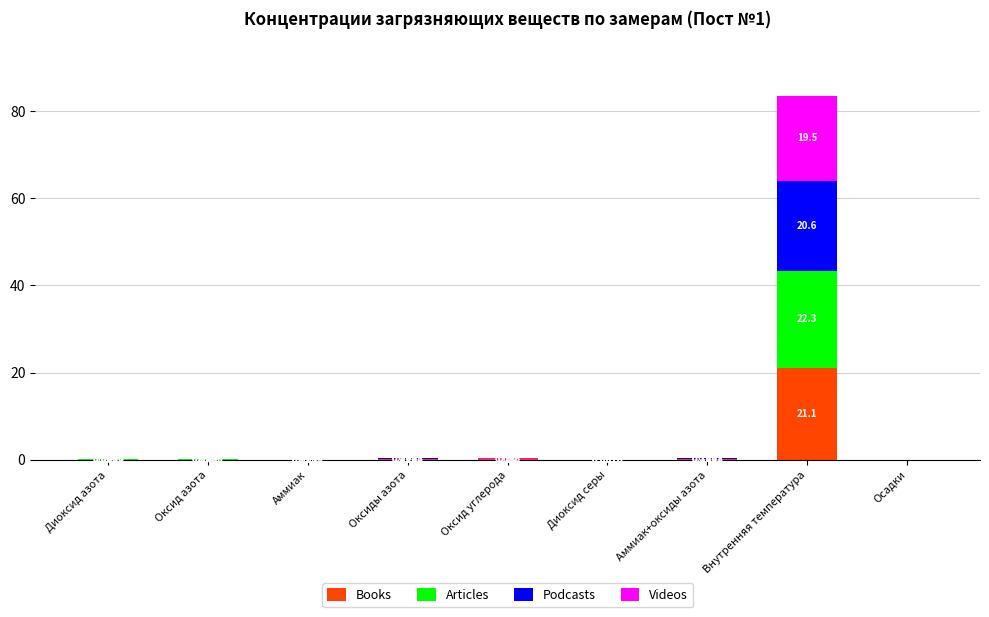

Are the bars grouped side by side (vs. stacked)?

No